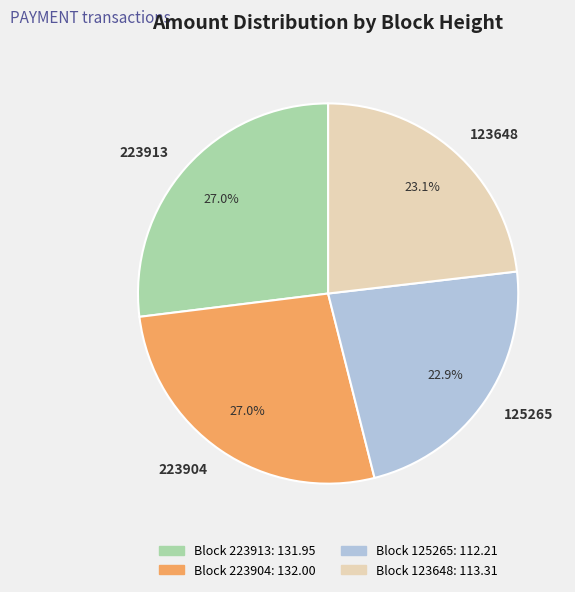

Approximately how many times larger is the value at 123648 compared to 223904?

0.9